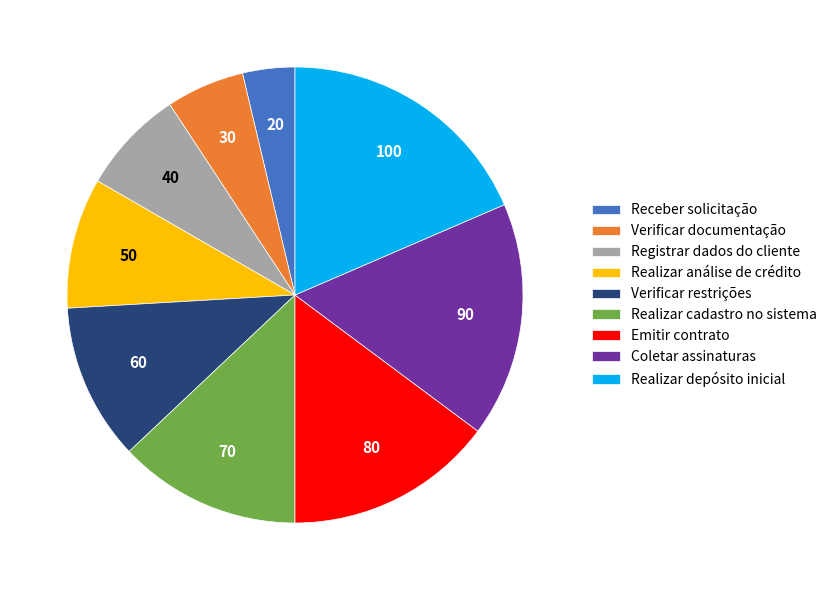

Which category has the smallest portion of the pie?

Receber solicitação